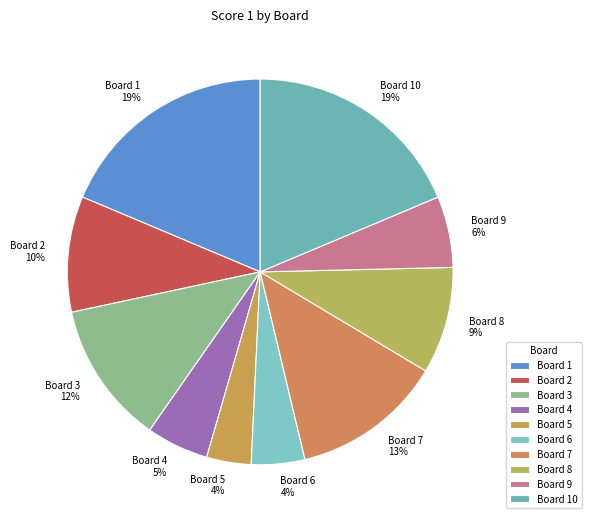

Do Board 4 and Board 2 together represent more than half of the pie?

No